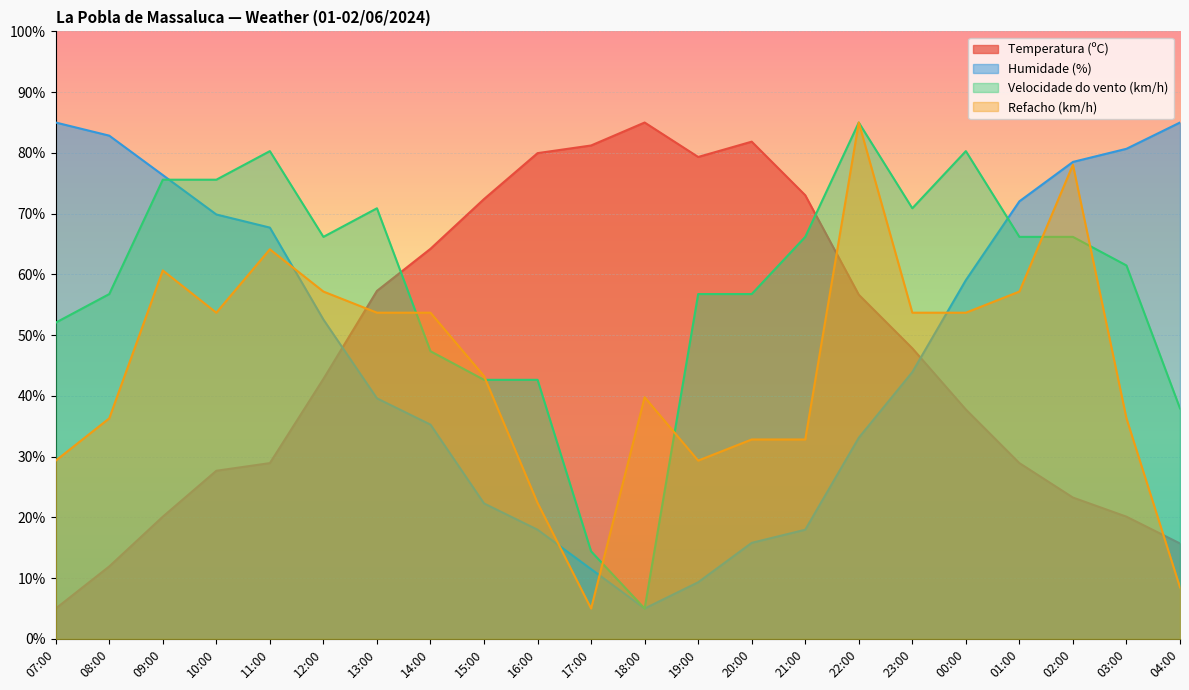

What is the label of the 7th point from the right?

22:00